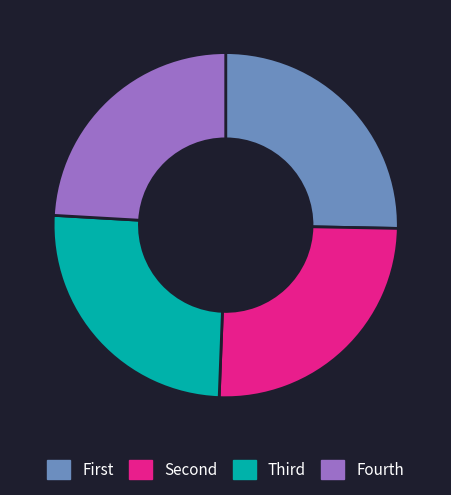

How many slices are in this pie chart?

4